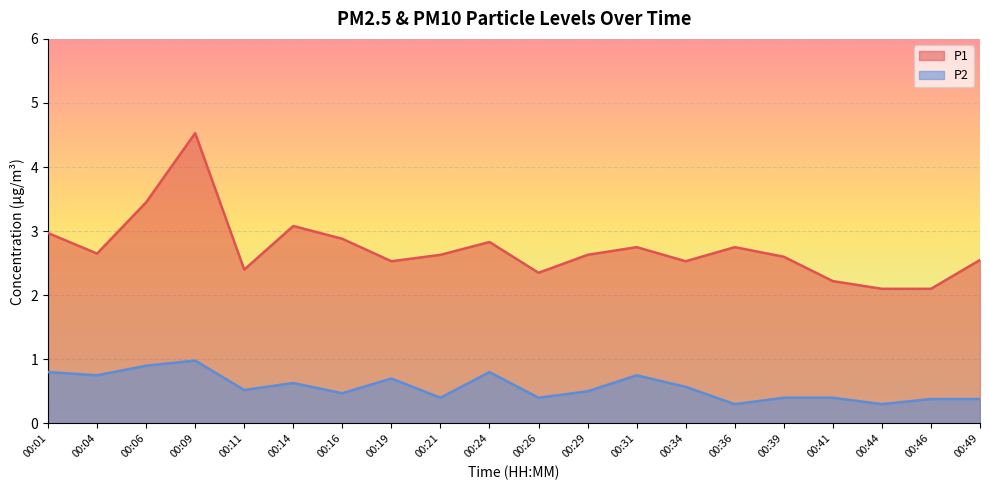

How many interior local peaks does the P1 series have?

5